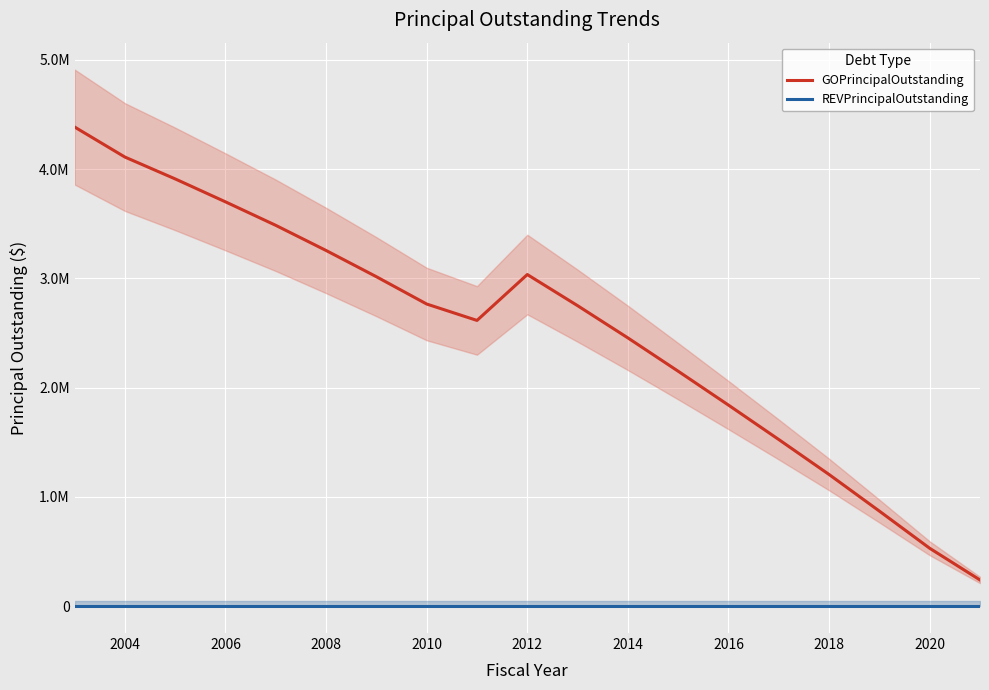

Reading left to right, list all the values displayed in this chart.

GOPrincipalOutstanding: 4385000	4110000	3910000	3700000	3485000	3255000	3015000	2765000	2615000	3035000	2750000	2455000	2150000	1840000	1525000	1205000	870000	530000	240000
REVPrincipalOutstanding: 0	0	0	0	0	0	0	0	0	0	0	0	0	0	0	0	0	0	0